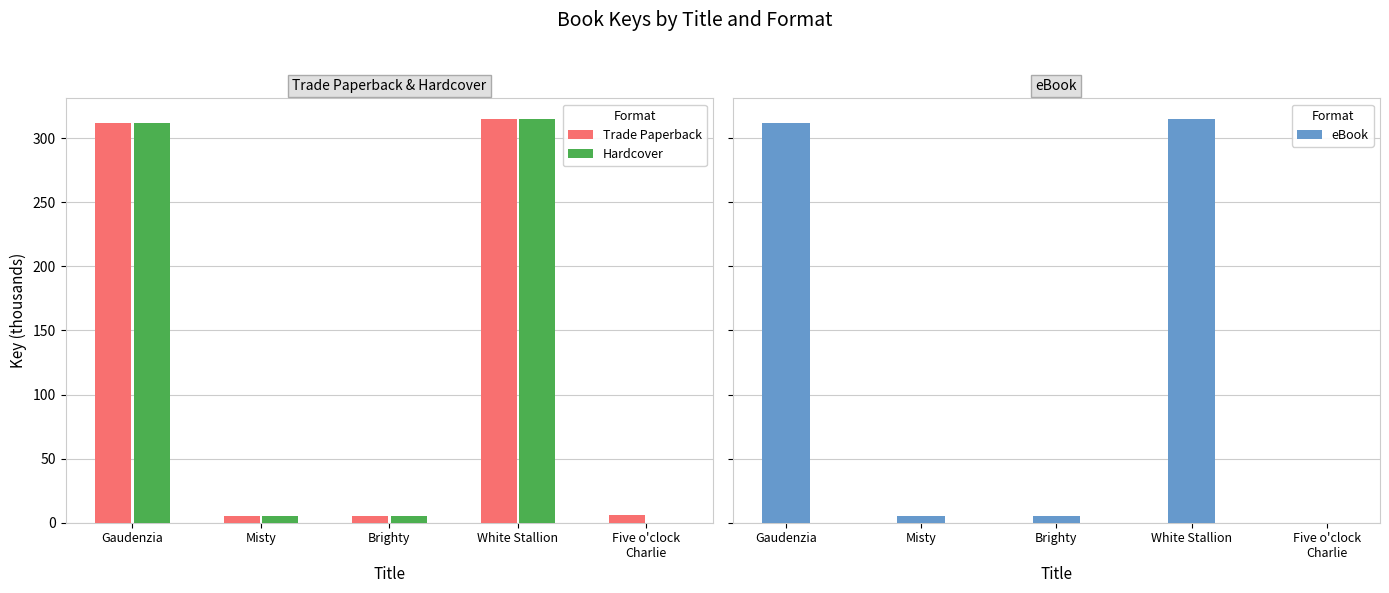

How many series are shown in this chart?

3